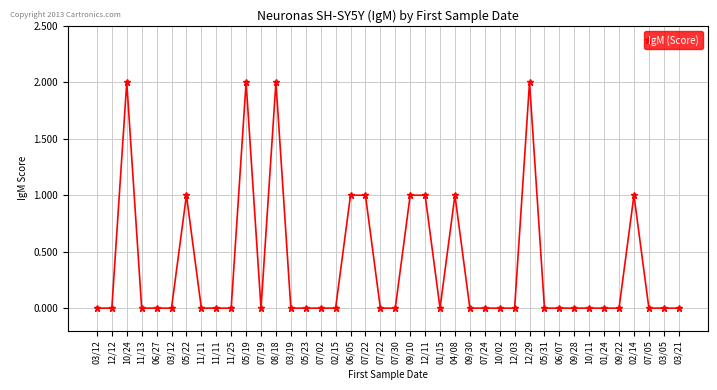

Between 02/14 and 05/31, which is larger?

02/14